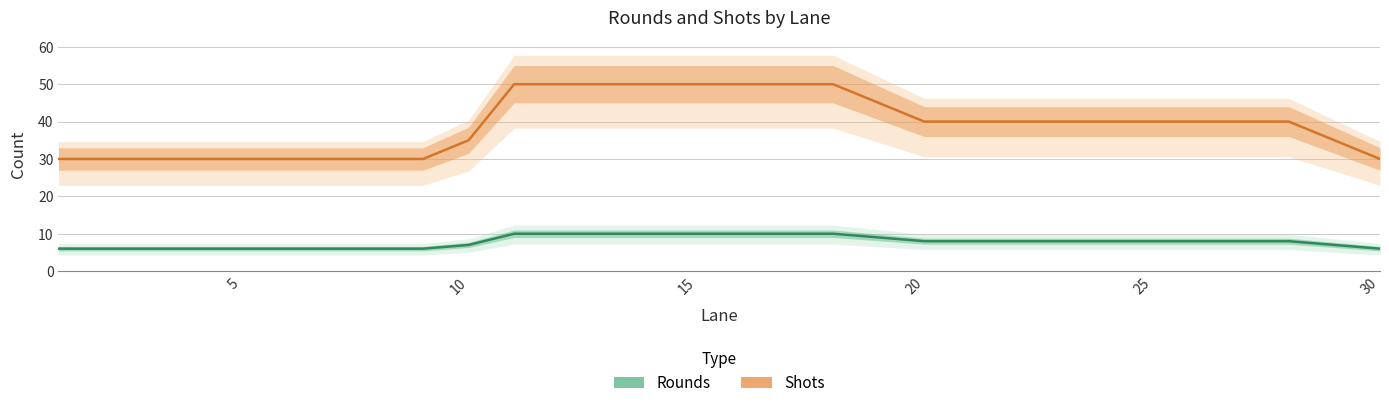

Where is Rounds nearest to the value 8?

20